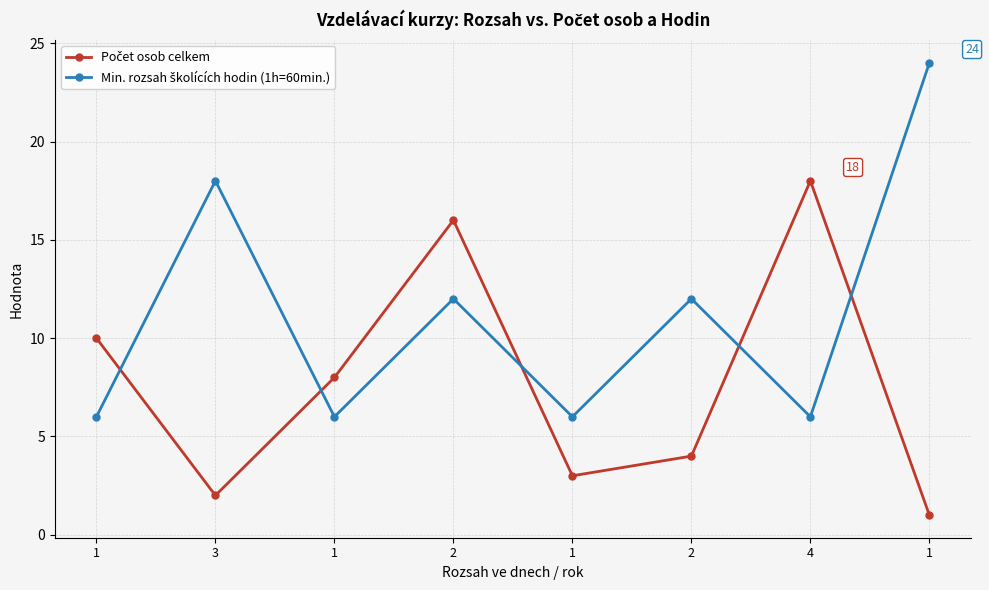

Does the chart have visible grid lines?

Yes